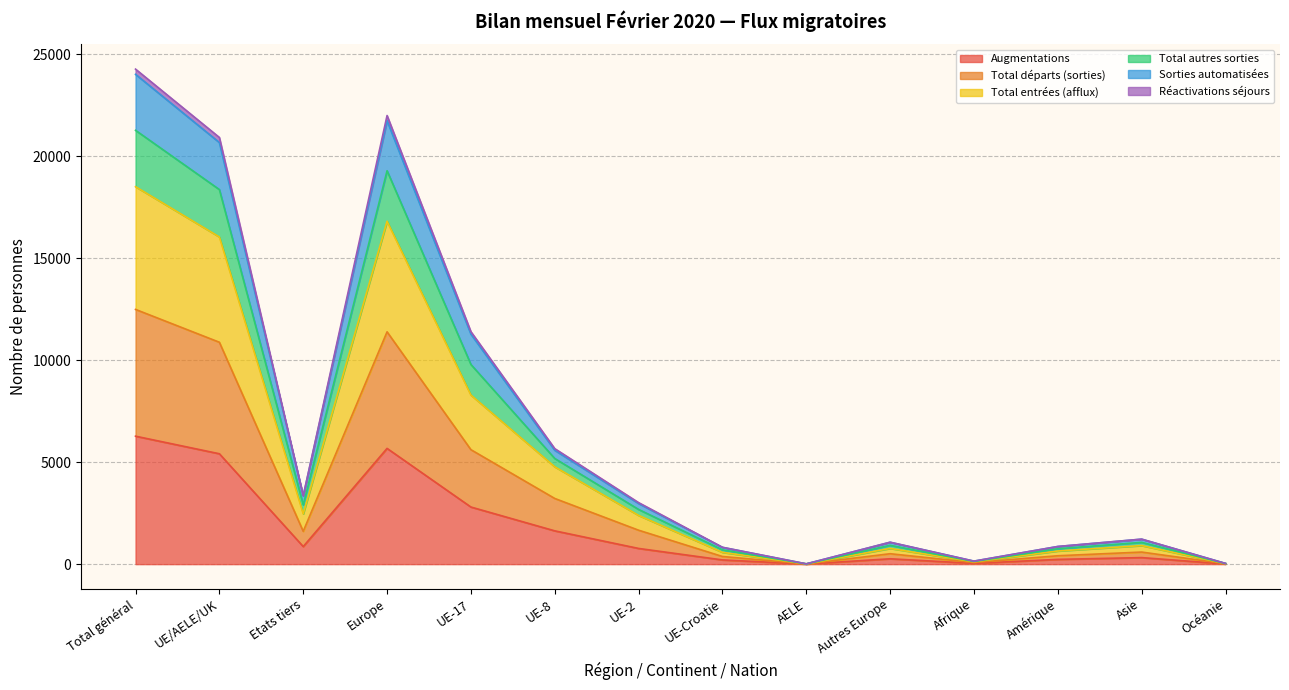

What is the highest value of the Augmentations series?

6276